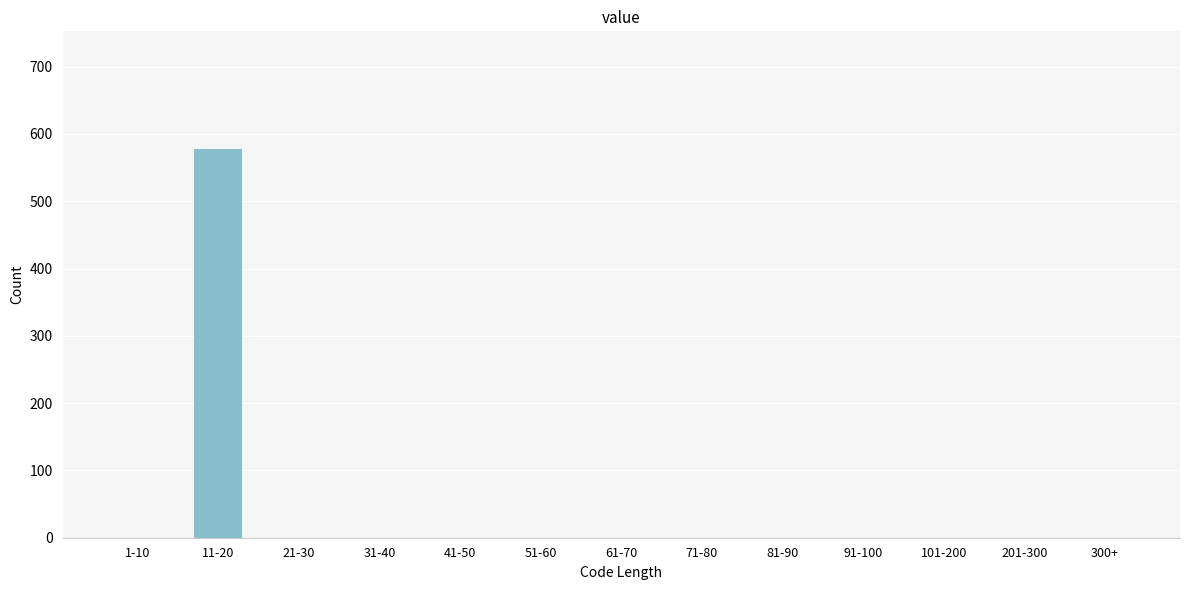

Reading left to right, extract all data points from this chart.

1-10=0	11-20=578	21-30=0	31-40=0	41-50=0	51-60=0	61-70=0	71-80=0	81-90=0	91-100=0	101-200=0	201-300=0	300+=0